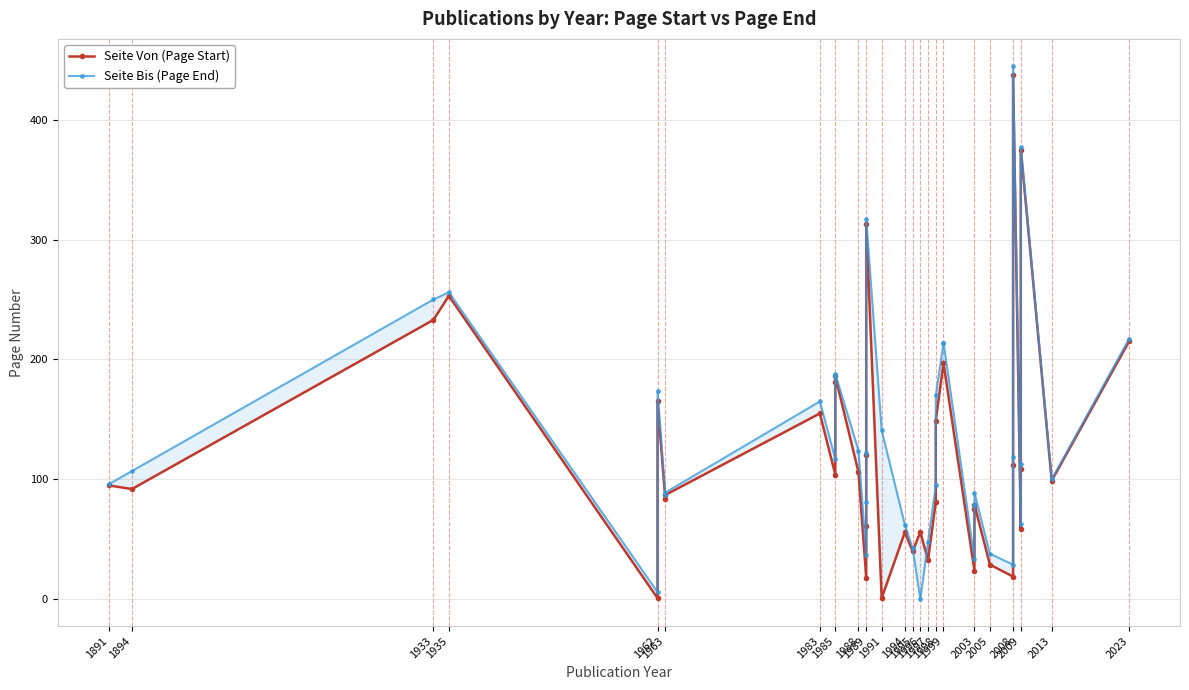

List the series in order of their peak value, lowest first.

Seite Von (Page Start), Seite Bis (Page End)